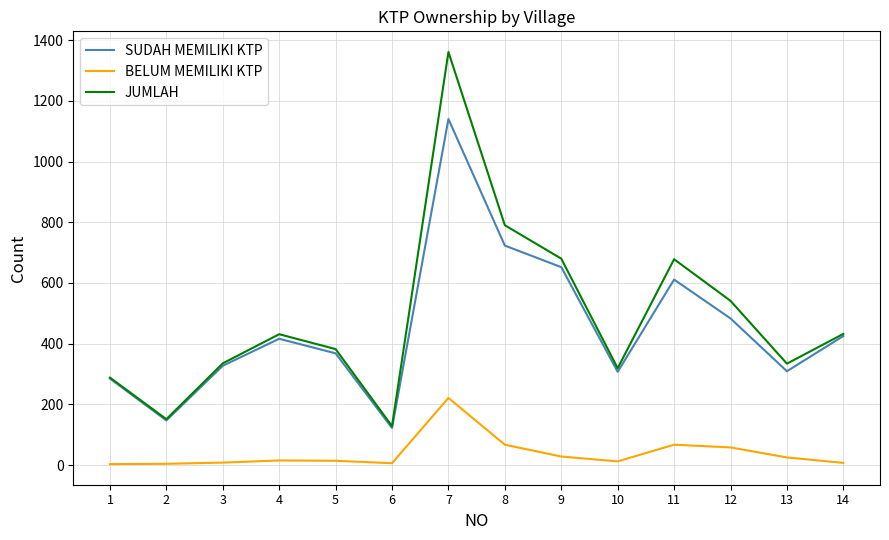

At which category is the sum across all series the highest?

7